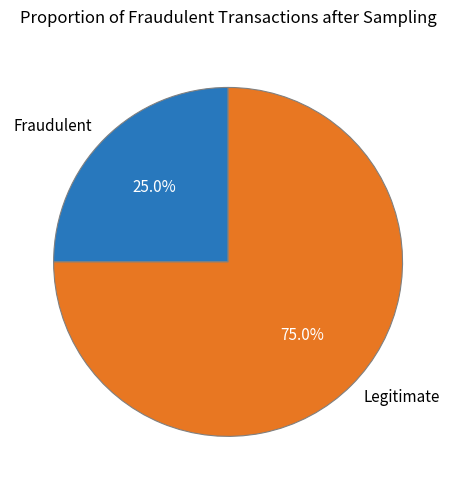

Approximately how many times larger is the value at Fraudulent compared to Legitimate?

0.3